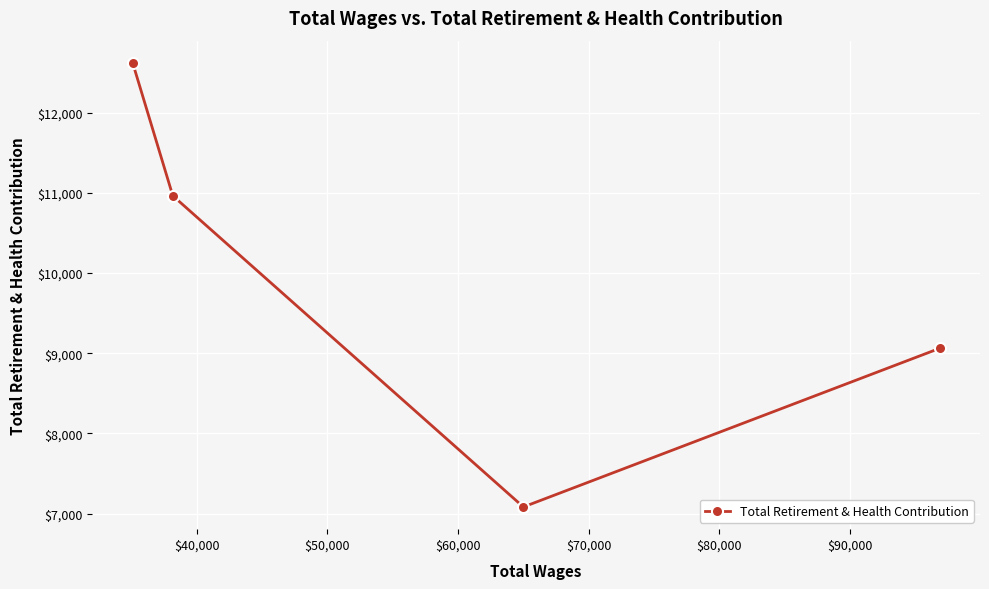

What is the difference between the maximum and minimum values?

5540